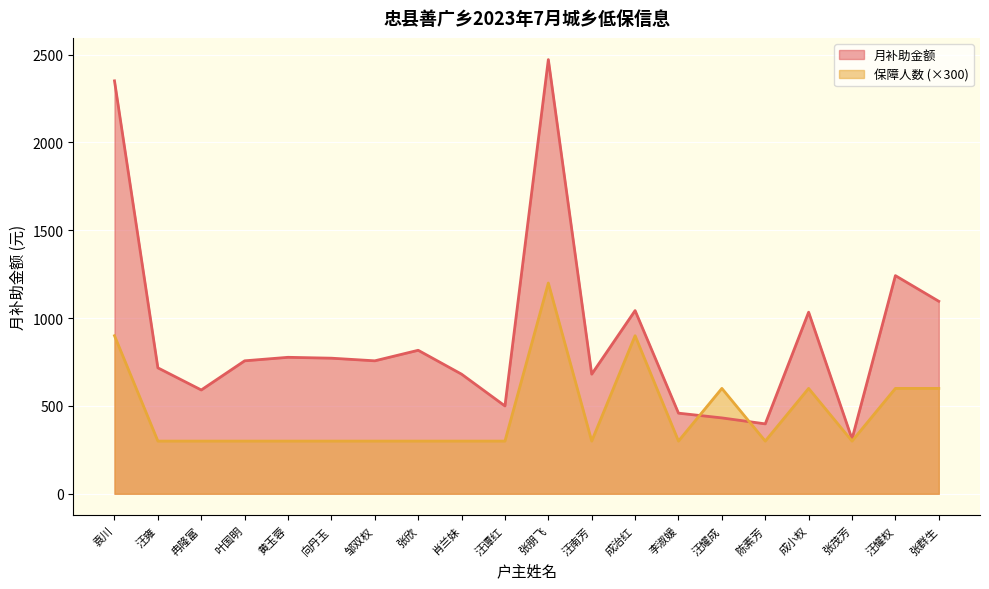

What are all the series names shown in the legend?

月补助金额, 保障人数 (×300)